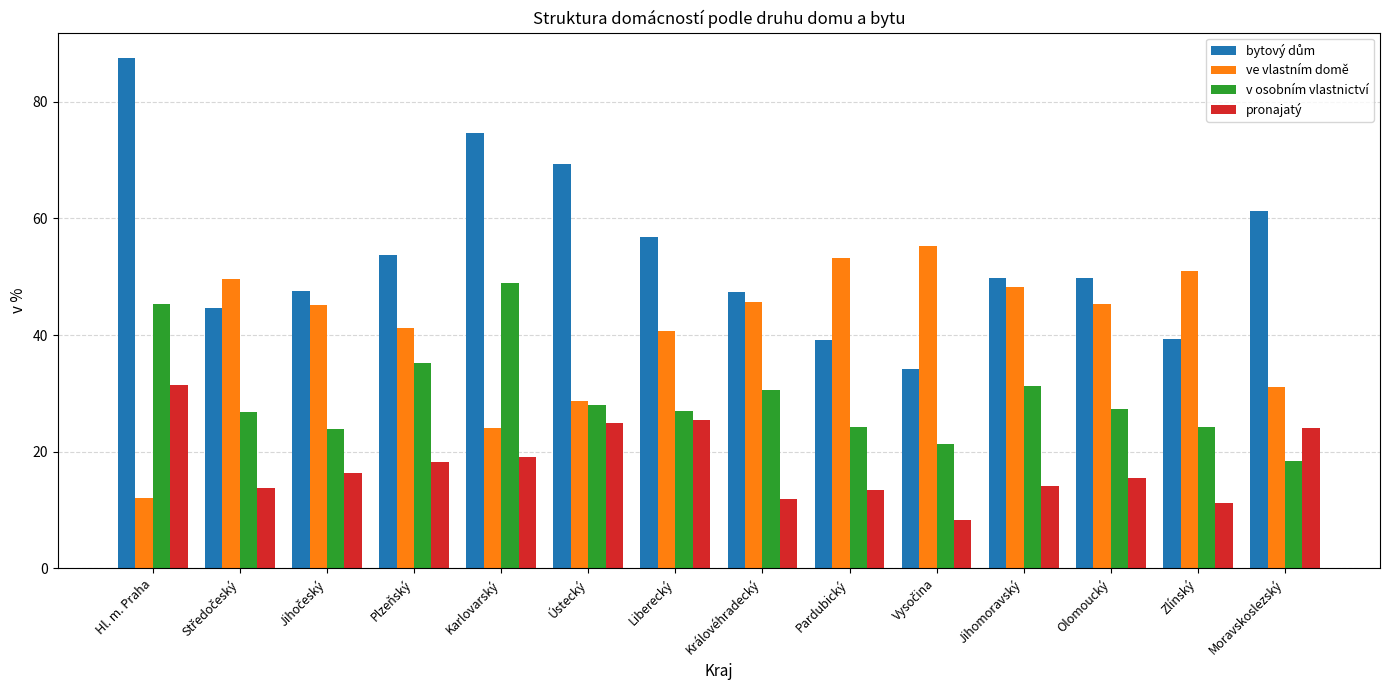

Which category has the highest value across all series?

Hl. m. Praha